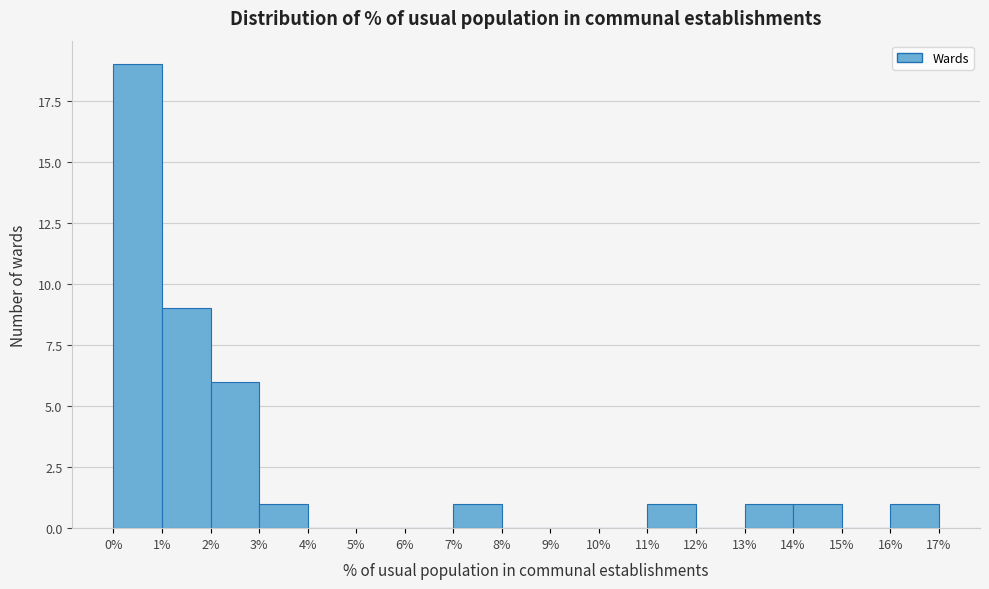

Which range on the x-axis has the tallest bar?

0% to 1%